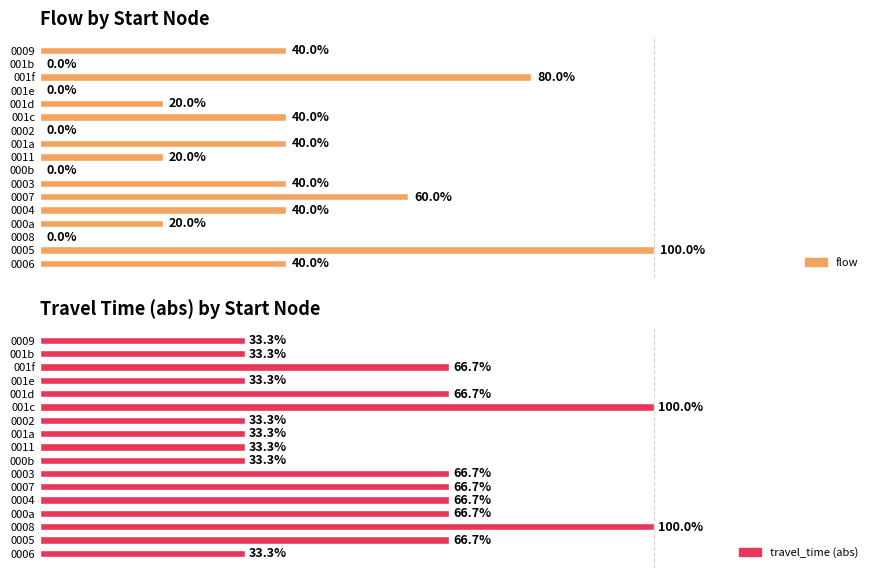

How many travel_time (abs) values are between 1 and 2?

15